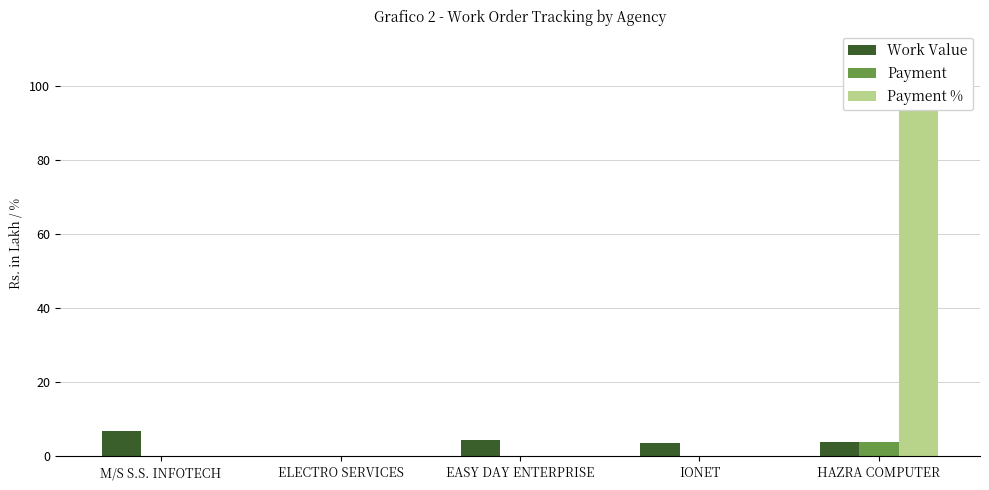

Is the value of Work Value at HAZRA COMPUTER greater than the value of Payment at ELECTRO SERVICES?

Yes